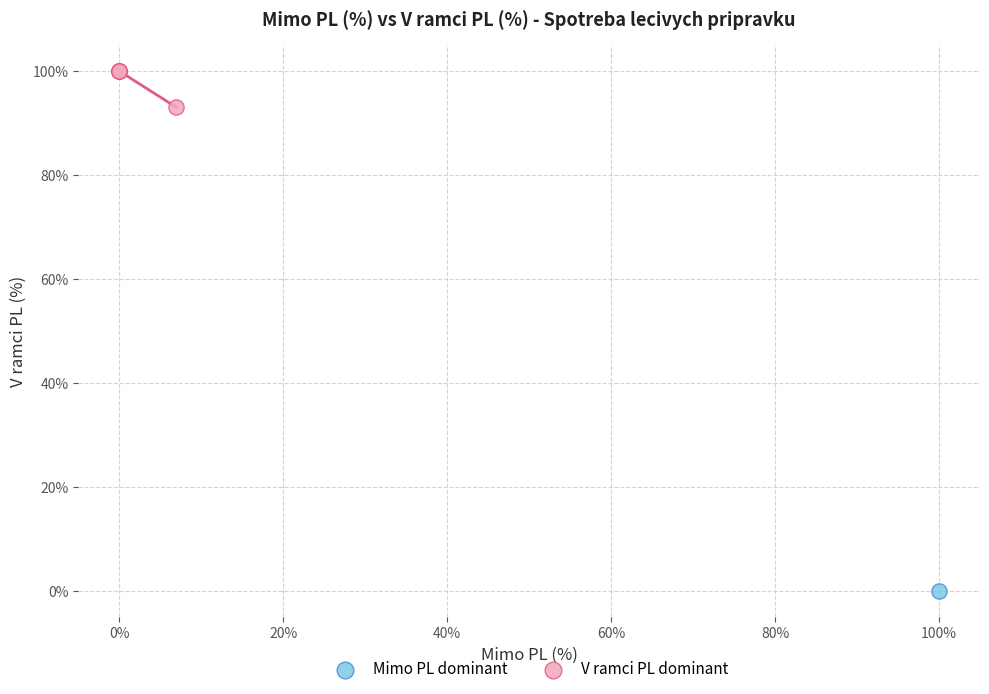

What are all the series names shown in the legend?

Mimo PL dominant, V ramci PL dominant